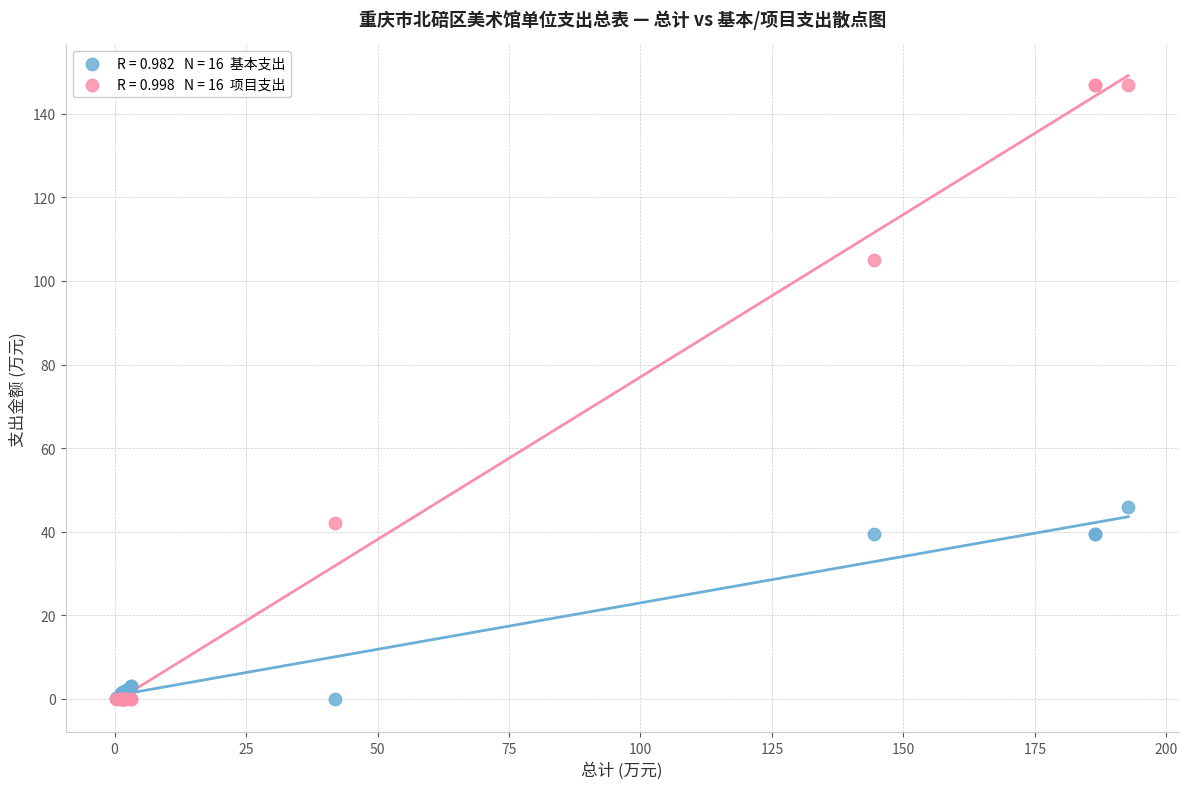

Across all series, what Y value is closest to 73?

45.8